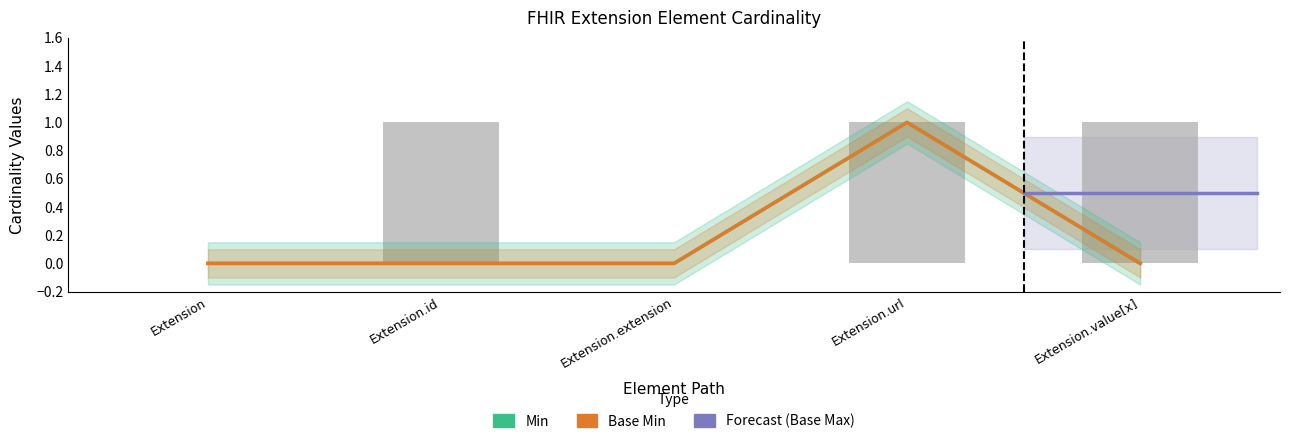

Reading left to right, list all the values displayed in this chart.

Min: Extension=0	Extension.id=0	Extension.extension=0	Extension.url=1	Extension.value[x]=0
Base Min: Extension=0	Extension.id=0	Extension.extension=0	Extension.url=1	Extension.value[x]=0